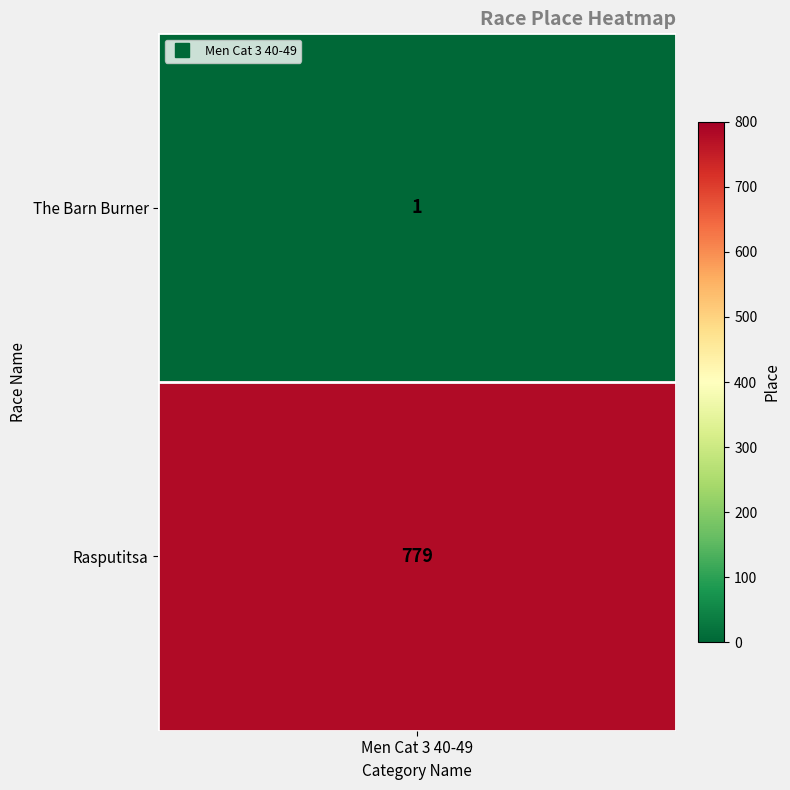

List the labels in order of value, largest first.

Rasputitsa, The Barn Burner